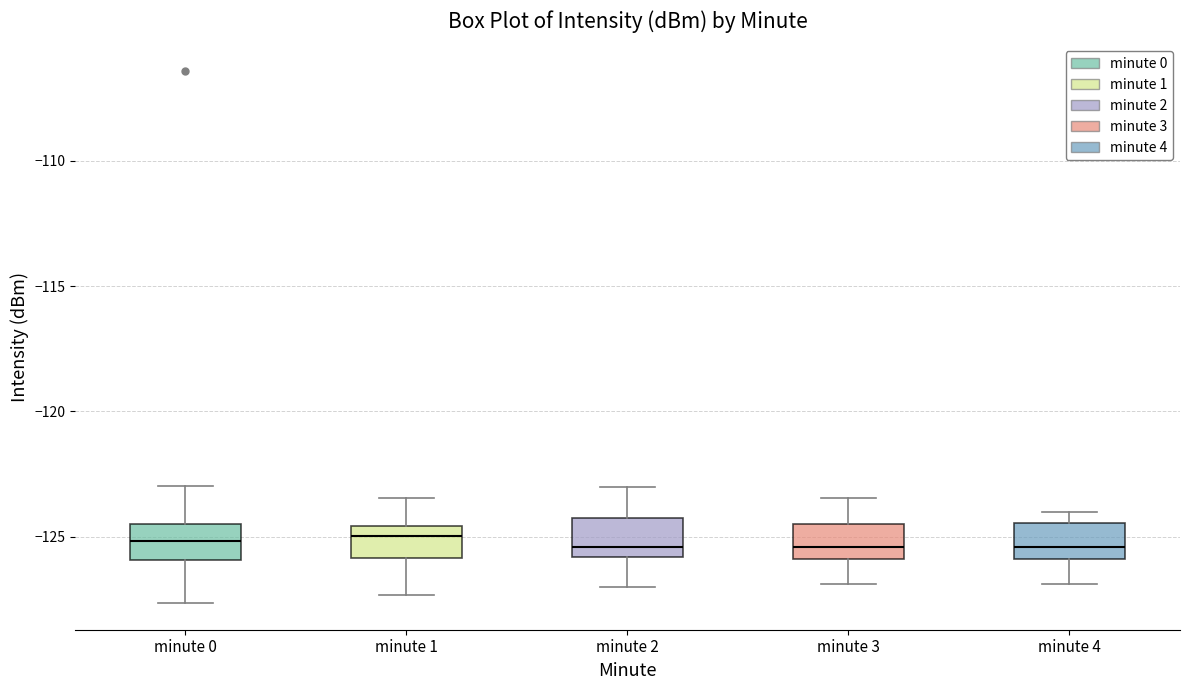

Where does the upper whisker of the box for minute 0 end on the y-axis? The values are not printed on the chart, so give them approximately, as read against the axis.

-123.0